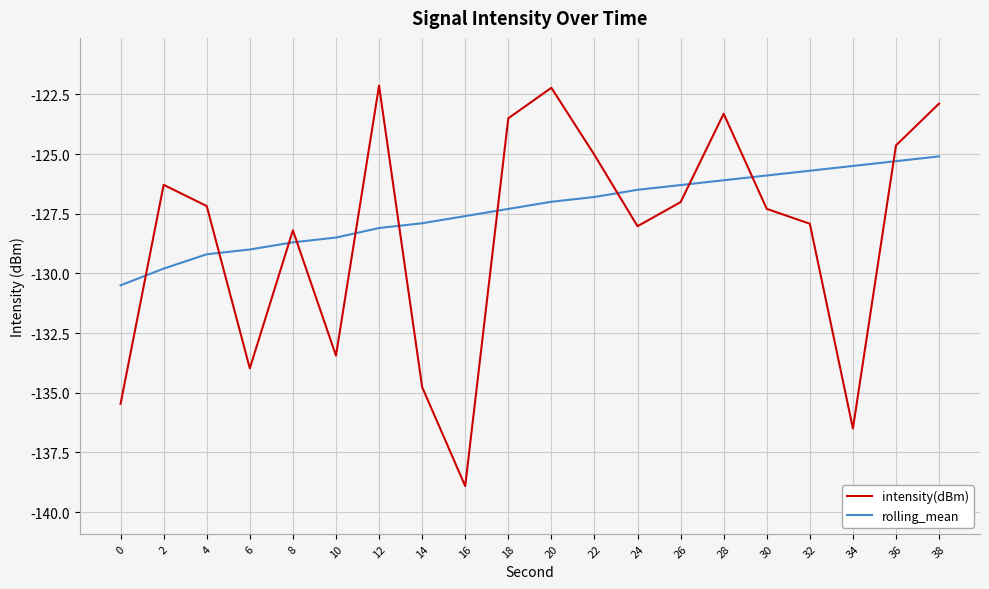

How many distinct data groups are displayed?

2